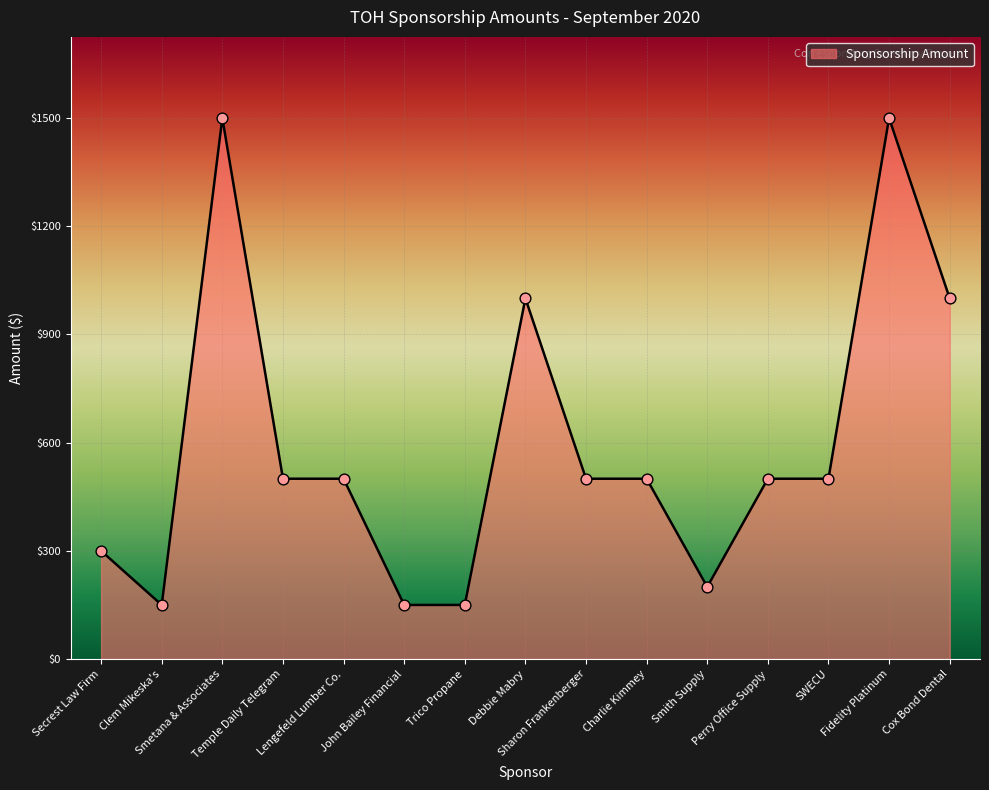

What is the change in value from Smith Supply to SWECU?

+300